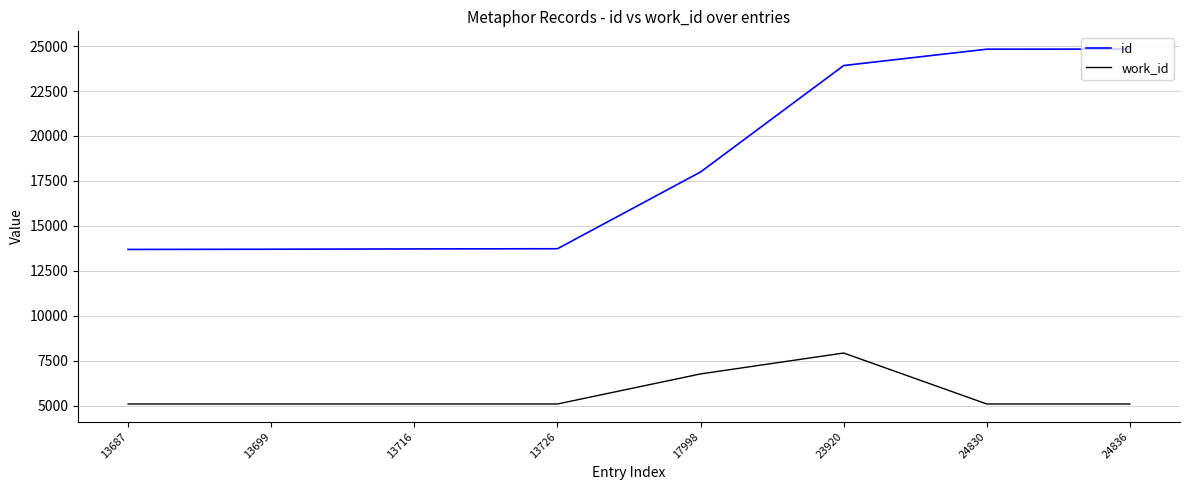

The work_id series shows 7924 at 23920. True or false?

True